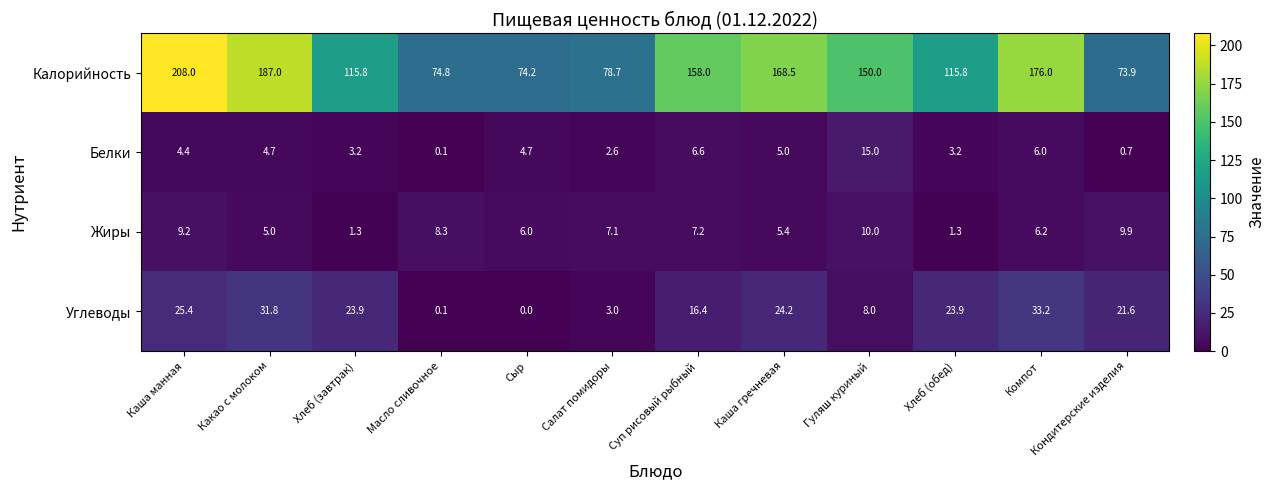

The Жиры series shows 1.2 at Каша гречневая. True or false?

False